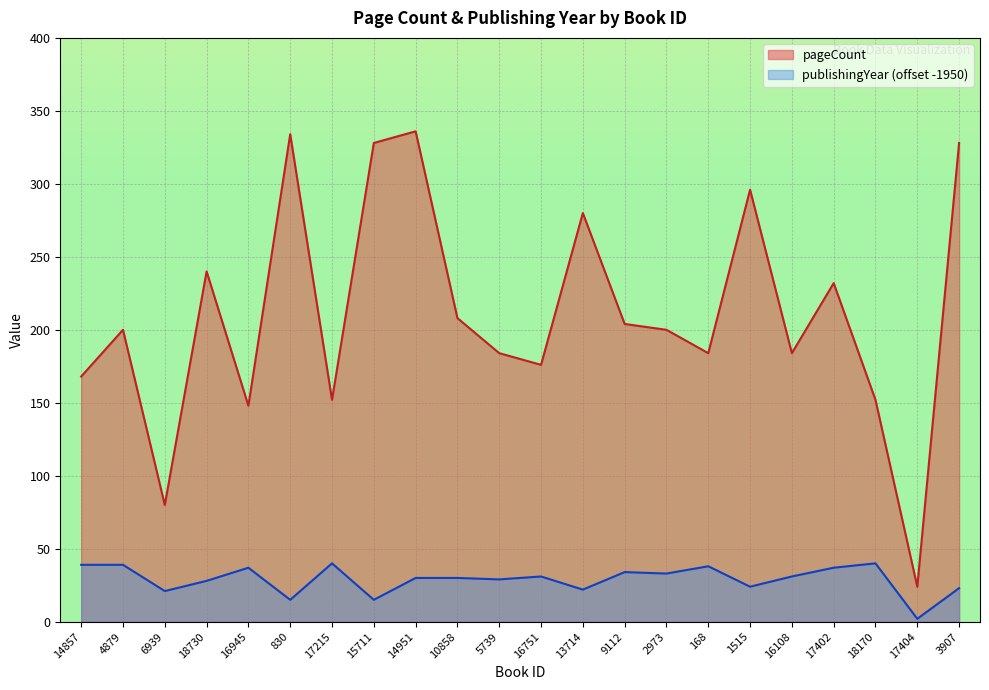

Reading left to right, what are all the values shown in this chart?

pageCount: 14857=168	4879=200	6939=80	18730=240	16945=148	830=334	17215=152	15711=328	14951=336	10858=208	5739=184	16751=176	13714=280	9112=204	2973=200	168=184	1515=296	16108=184	17402=232	18170=152	17404=24	3907=328
publishingYear: 14857=39	4879=39	6939=21	18730=28	16945=37	830=15	17215=40	15711=15	14951=30	10858=30	5739=29	16751=31	13714=22	9112=34	2973=33	168=38	1515=24	16108=31	17402=37	18170=40	17404=2	3907=23